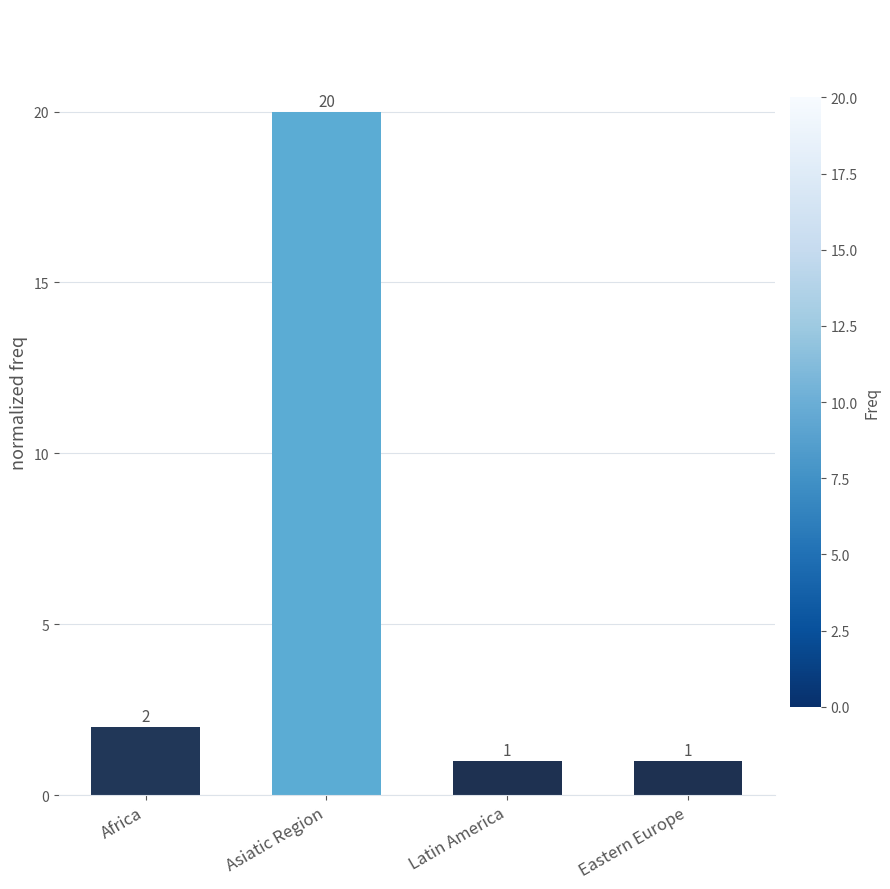

True or false: the data shows 20 at Asiatic Region.

True